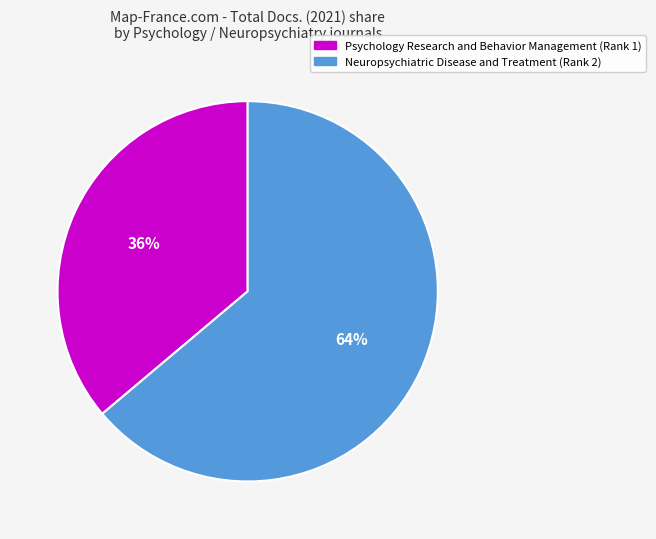

To the nearest percent, what is the difference between the Psychology Research and Behavior Management and Neuropsychiatric Disease and Treatment slice percentages?

28%